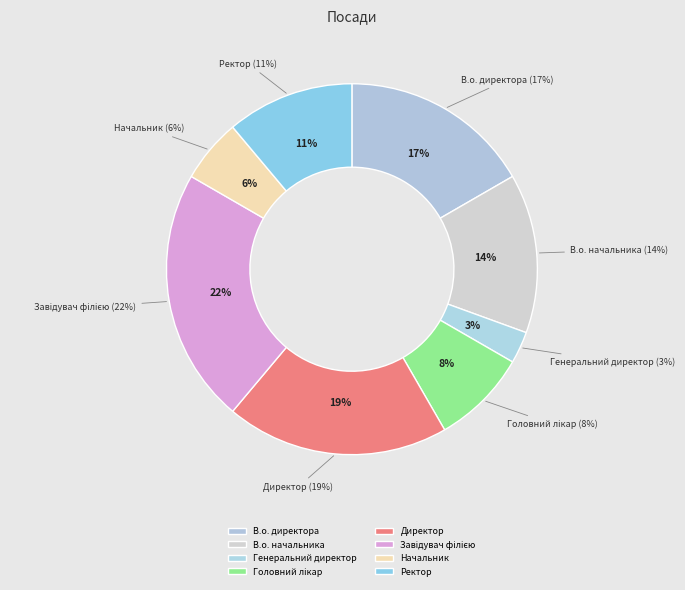

Is it true that Головний лікар is 15% of the pie?

False